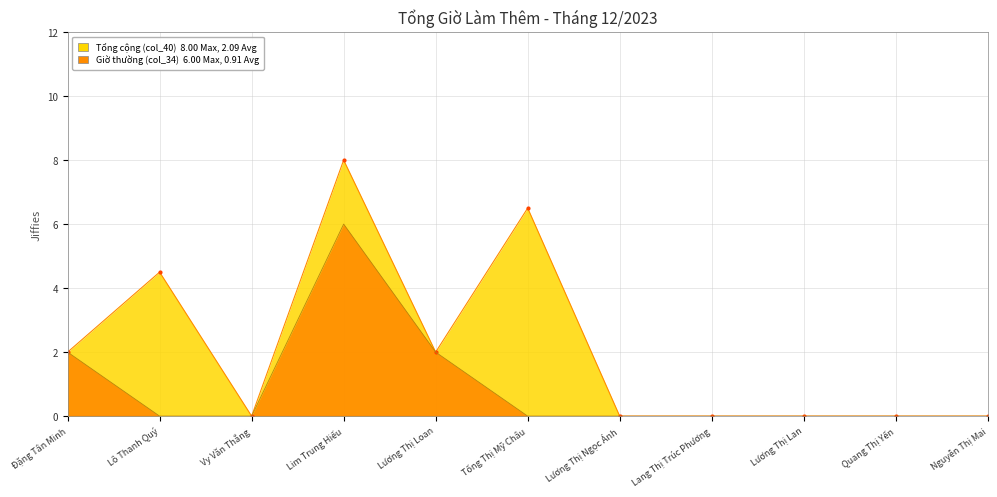

Between Lô Thanh Quý and Quang Thị Yến, which series saw the biggest shift?

Tổng cộng (col_40)